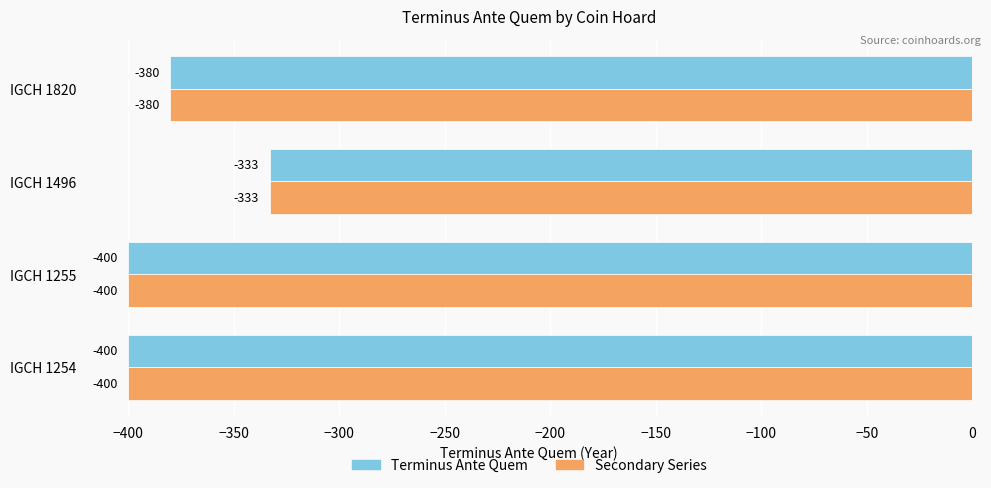

The Secondary Series series shows -98 at IGCH 1254. True or false?

False